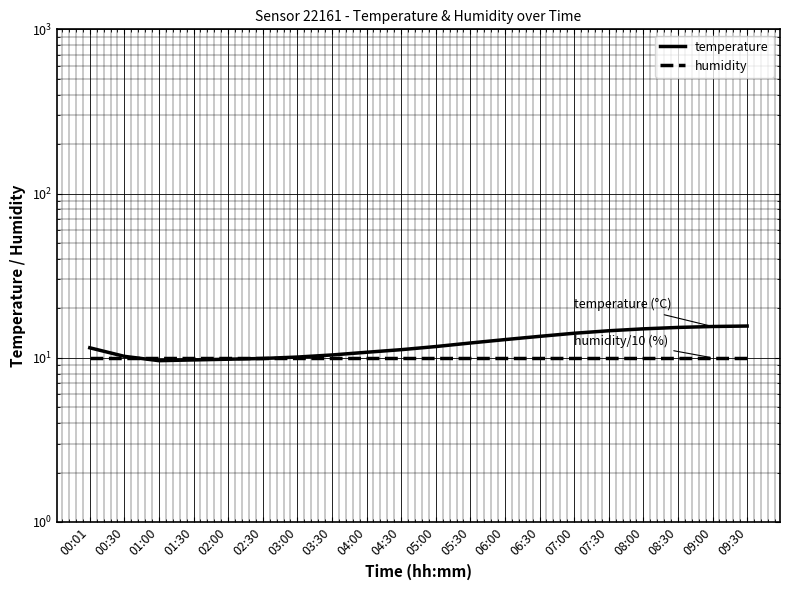

Count the number of categories in the chart.

20